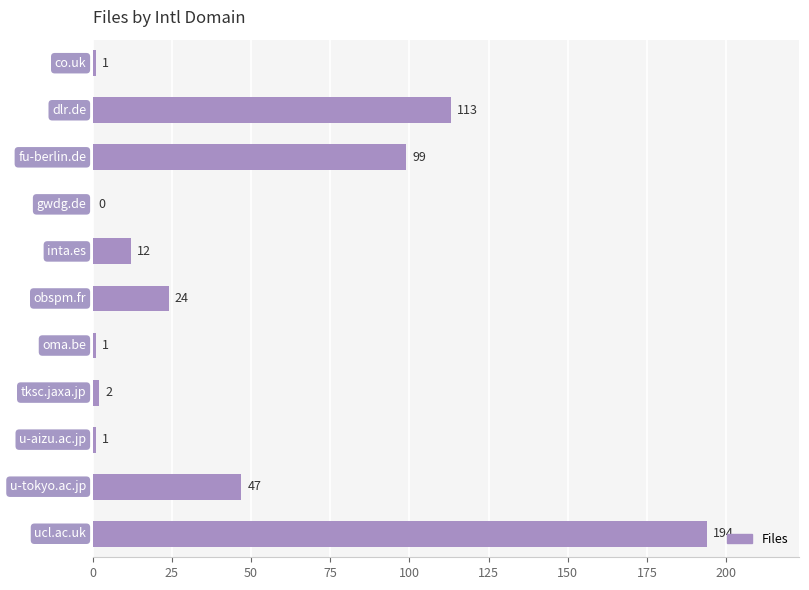

What is the sum of all values?

494